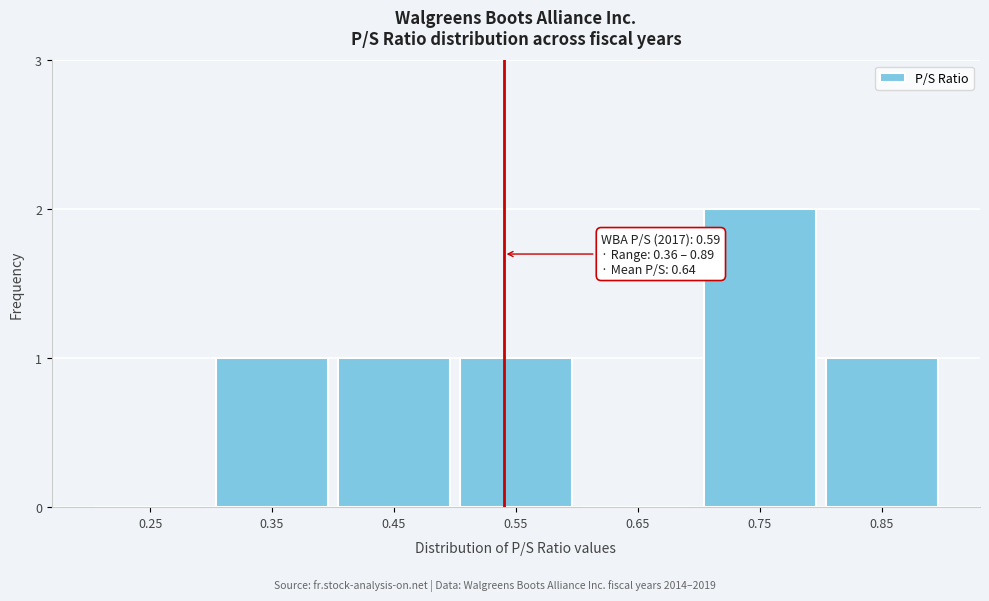

Reading left to right, list all the values displayed in this chart.

0.25=0	0.35=1	0.45=1	0.55=1	0.65=0	0.75=2	0.85=1